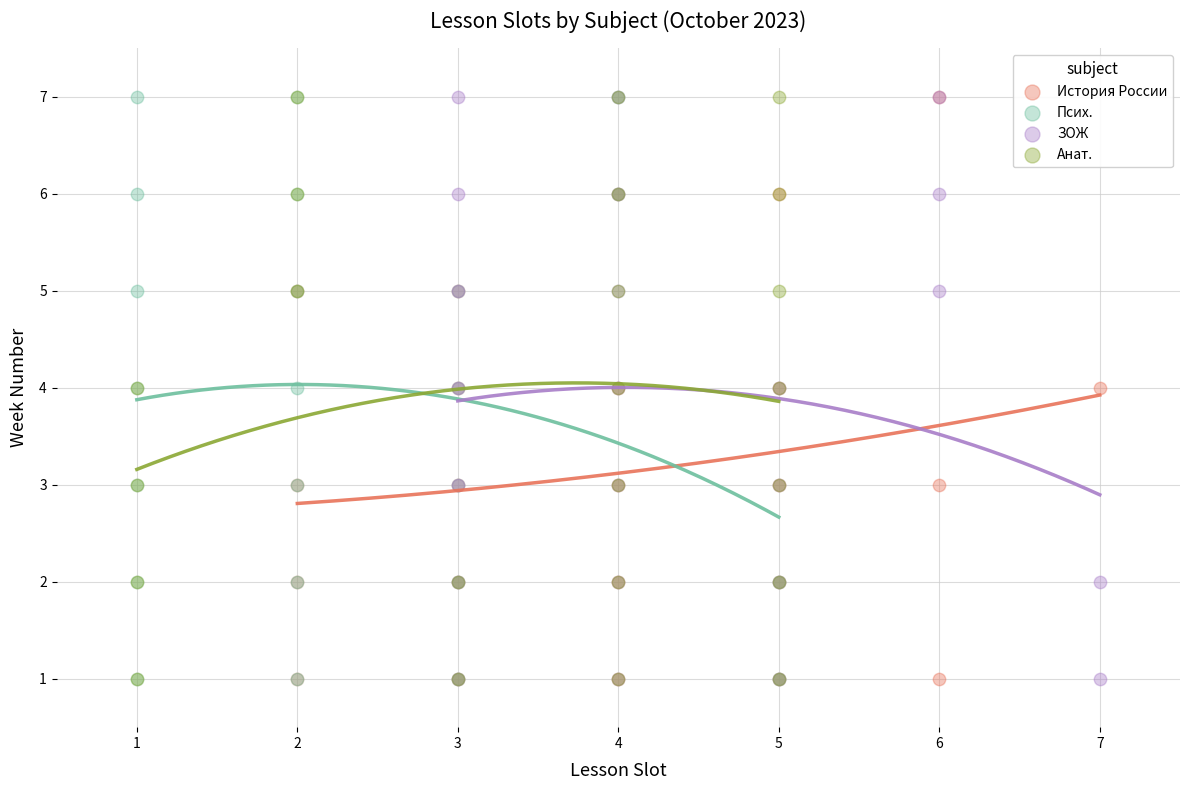

What are all the series names shown in the legend?

История России, Псих., ЗОЖ, Анат.